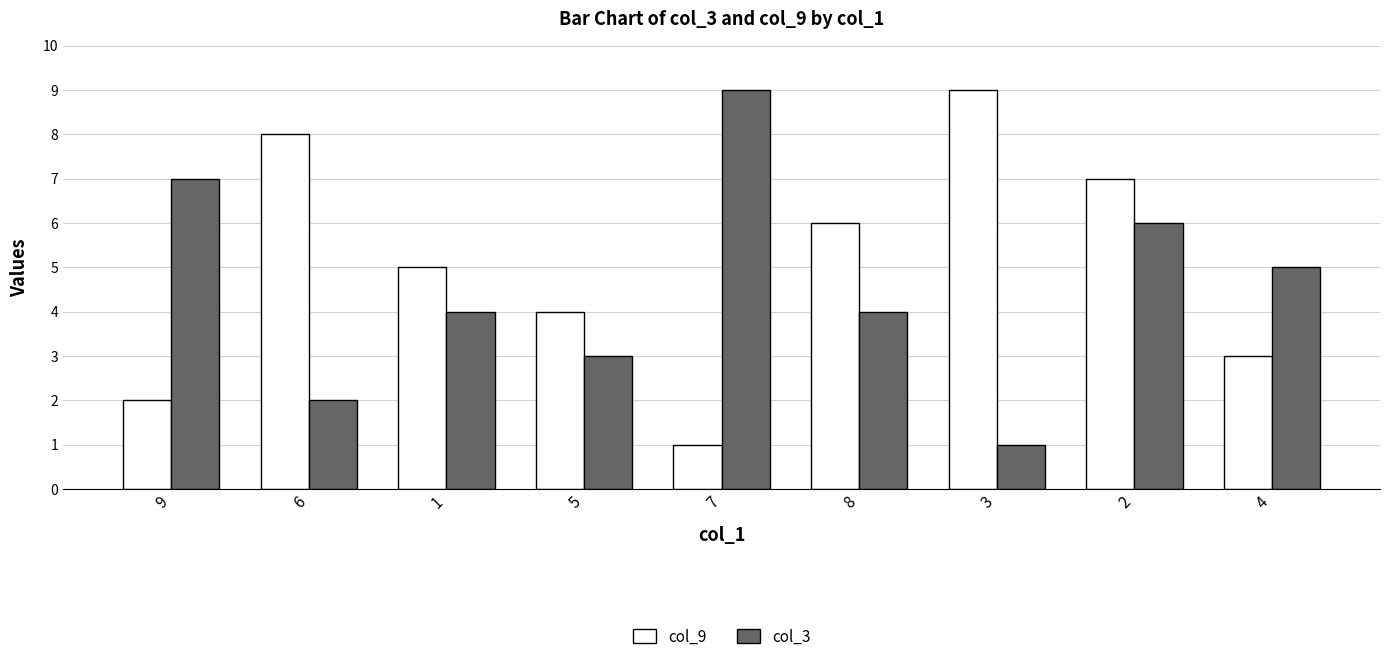

What value does the col_9 series have at 1?

5